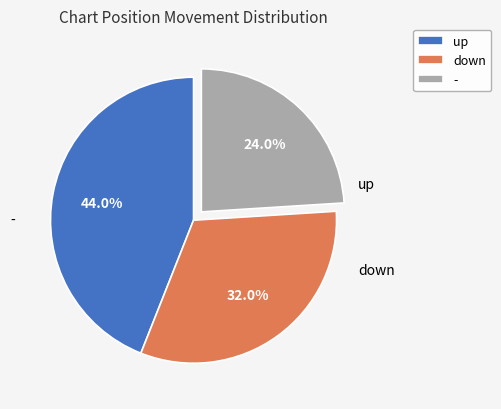

Approximately how many times larger is the value at up compared to -?

1.8